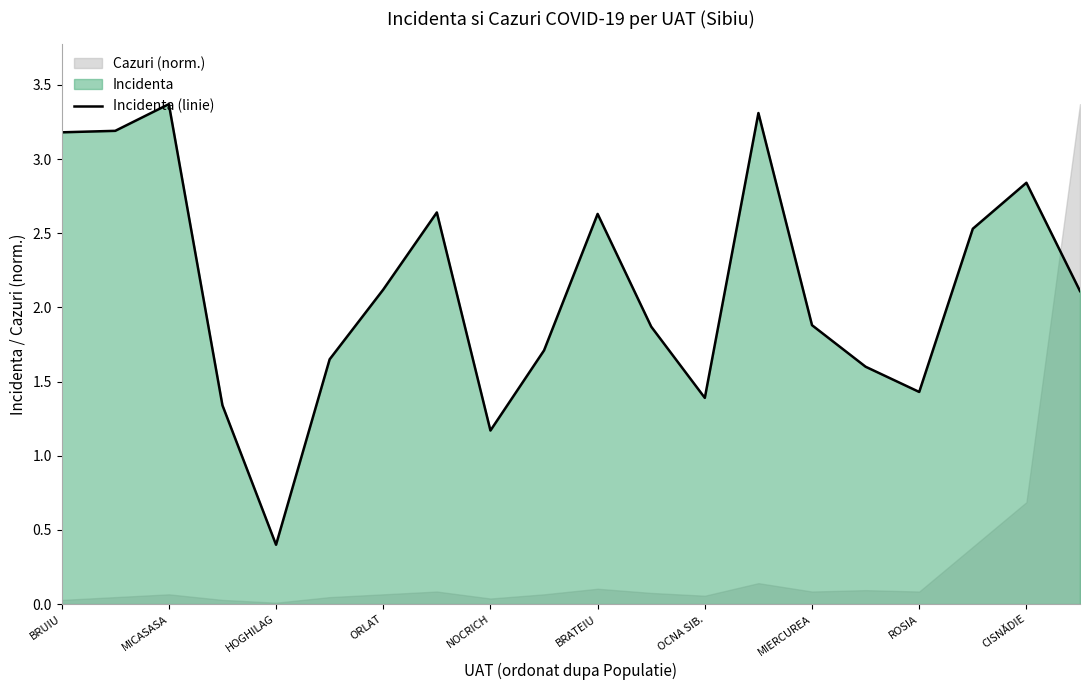

True or false: the data has more than 0 interior local peaks.

True